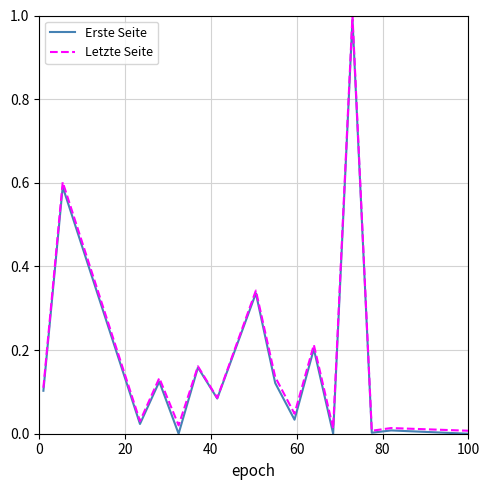

What is the maximum value for Letzte Seite?

1.0